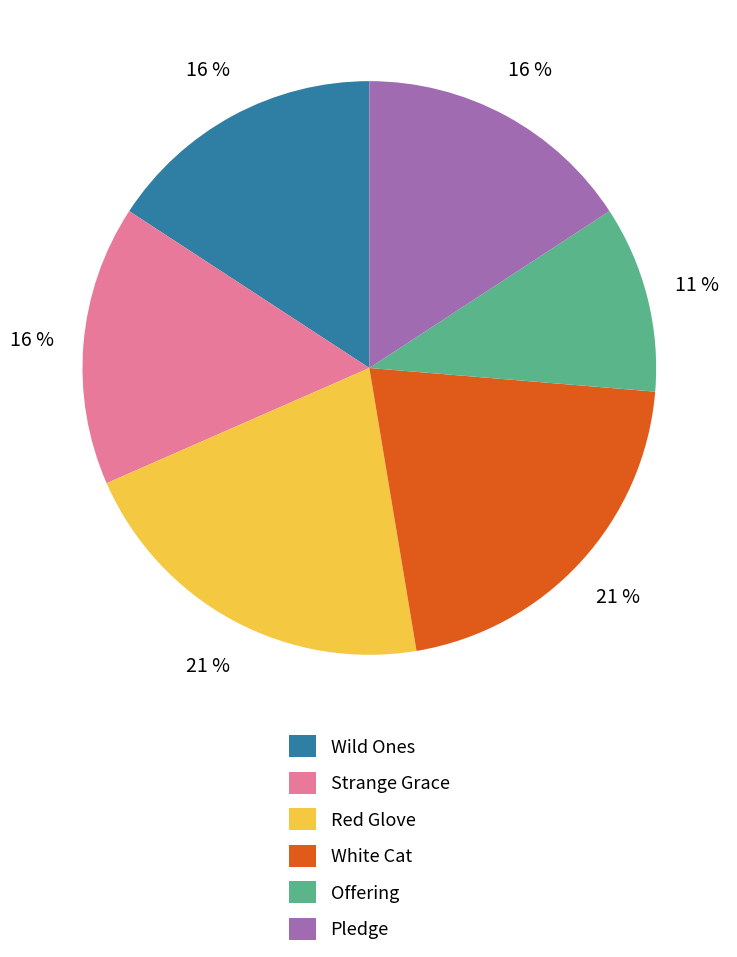

Which has a higher value, Wild Ones or Offering?

Wild Ones